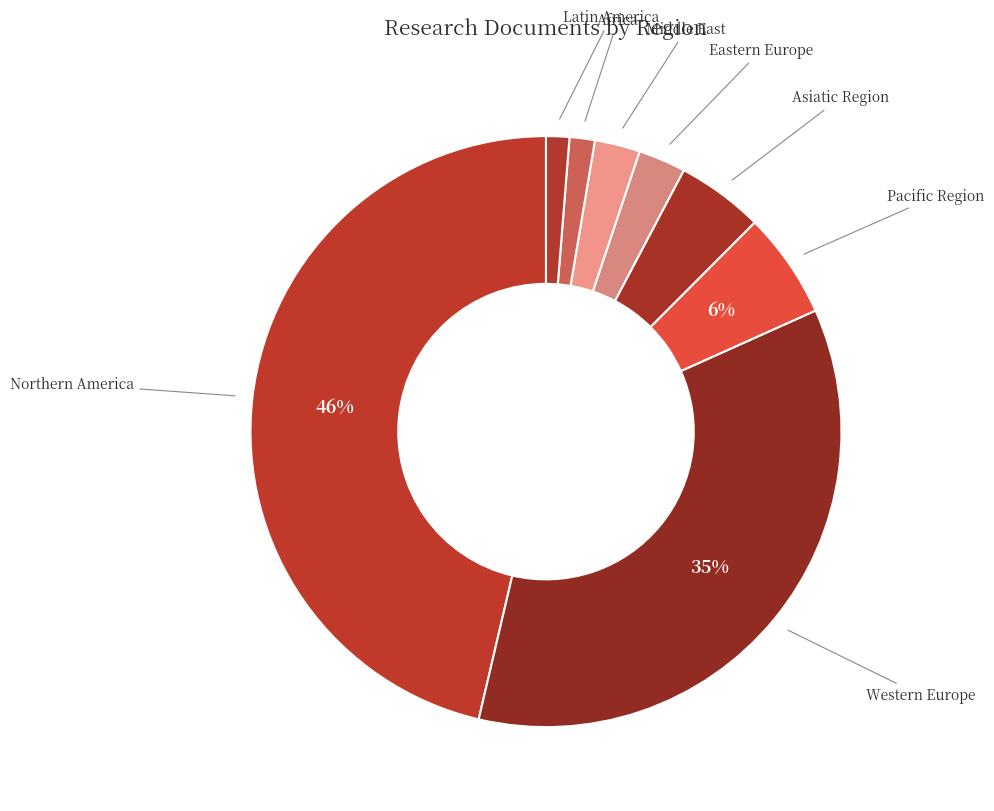

Count the number of slices in the pie.

8